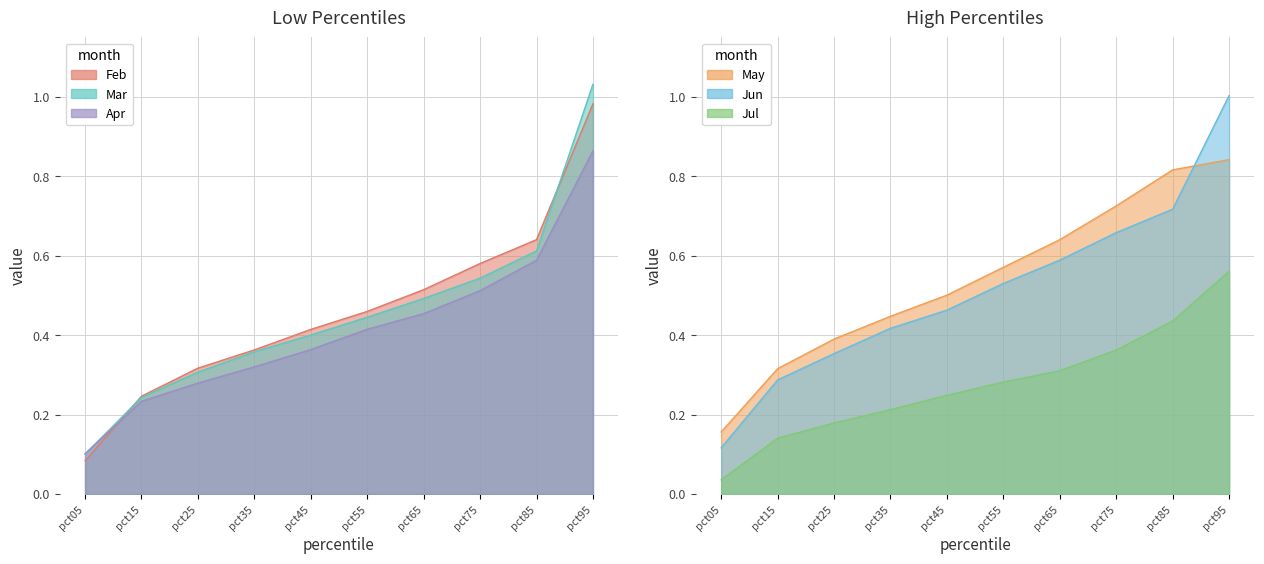

What is the average value of the Mar series?

0.5